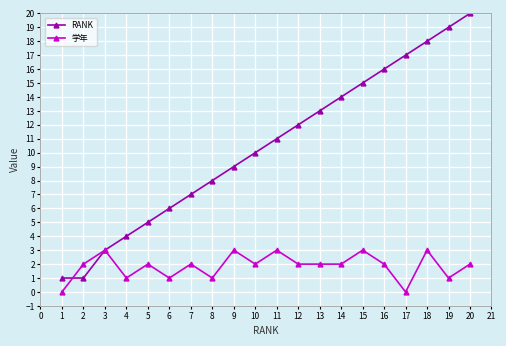

Is the value of RANK at 6 greater than the value of 学年 at 10?

Yes